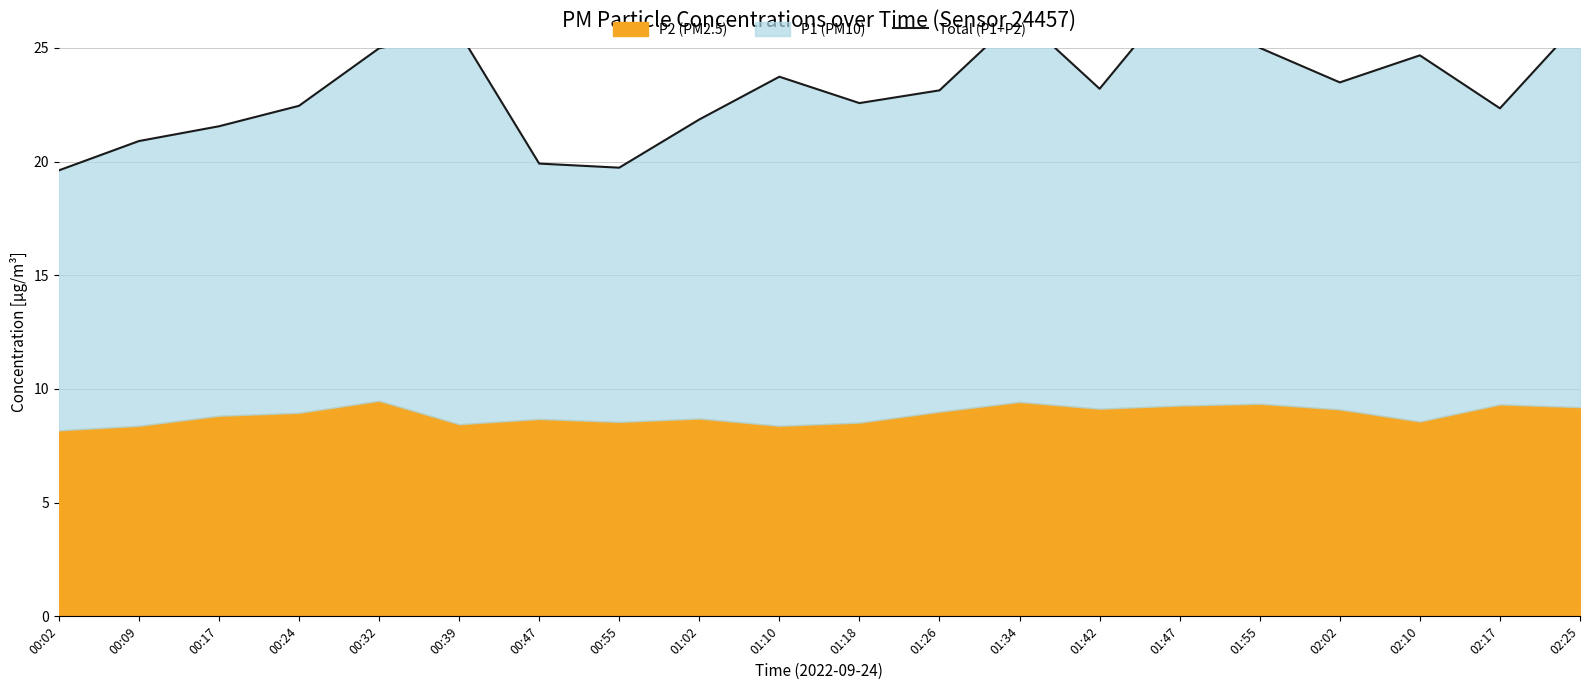

Reading left to right, extract all data points from this chart.

00:02=19.6	00:09=20.9	00:17=21.6	00:24=22.4	00:32=25.0	00:39=25.7	00:47=19.9	00:55=19.7	01:02=21.9	01:10=23.7	01:18=22.6	01:26=23.1	01:34=26.4	01:42=23.2	01:47=27.5	01:55=25.0	02:02=23.5	02:10=24.7	02:17=22.3	02:25=26.2